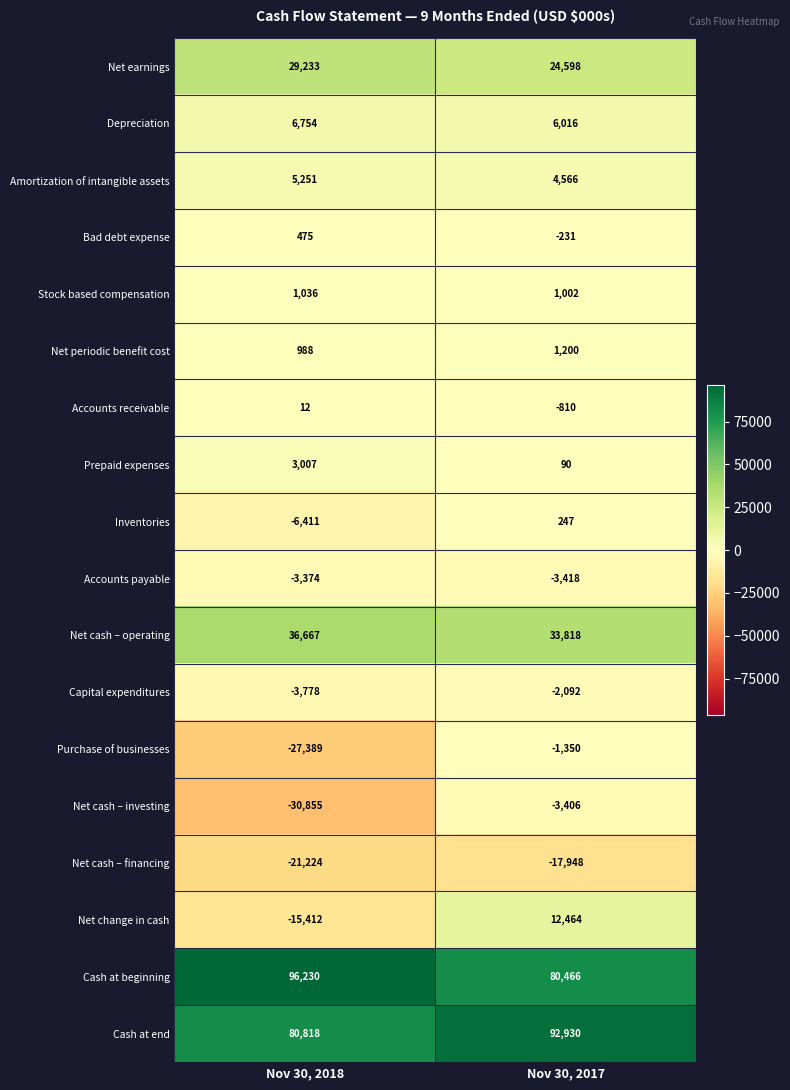

At which label does Net periodic benefit cost reach its minimum?

Nov 30, 2018